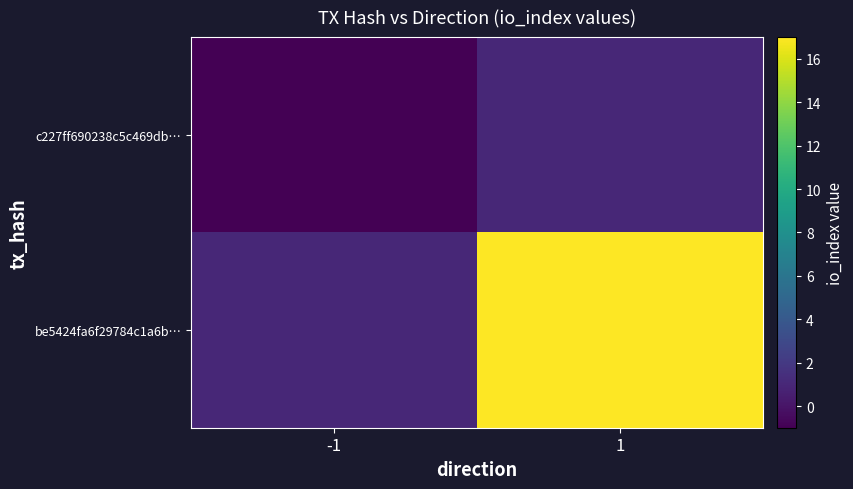

Reading left to right, list all the values displayed in this chart.

c227ff690238c5c469db…: -1=-1	1=1
be5424fa6f29784c1a6b…: -1=1	1=17